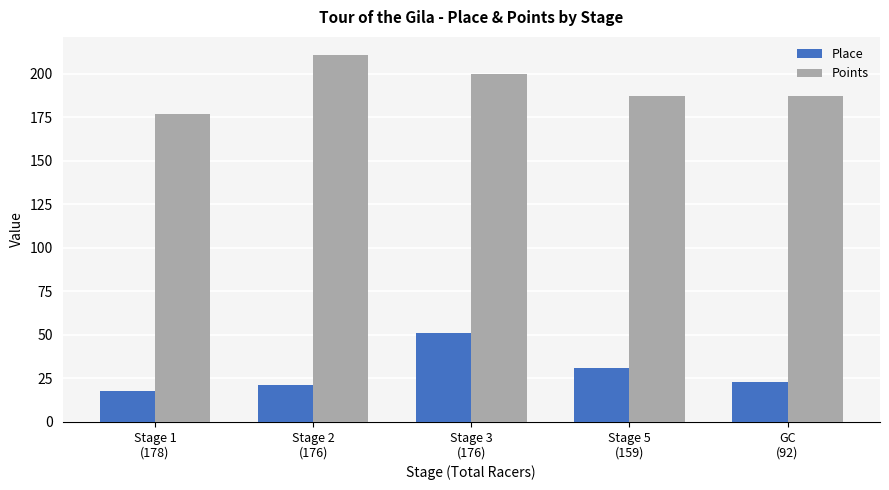

Which series has the largest total across all categories?

Points